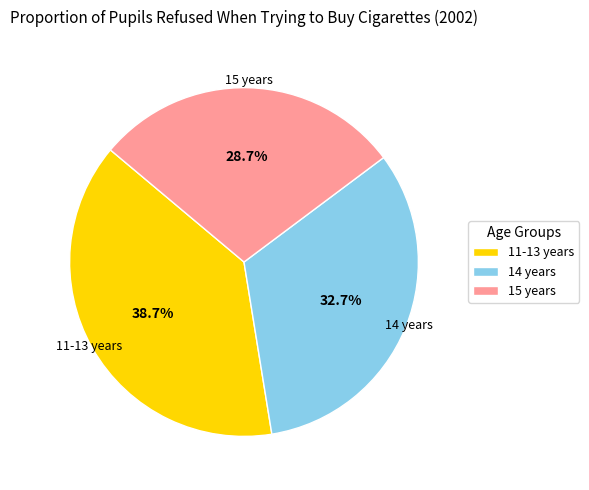

Which slice is the largest?

11-13 years